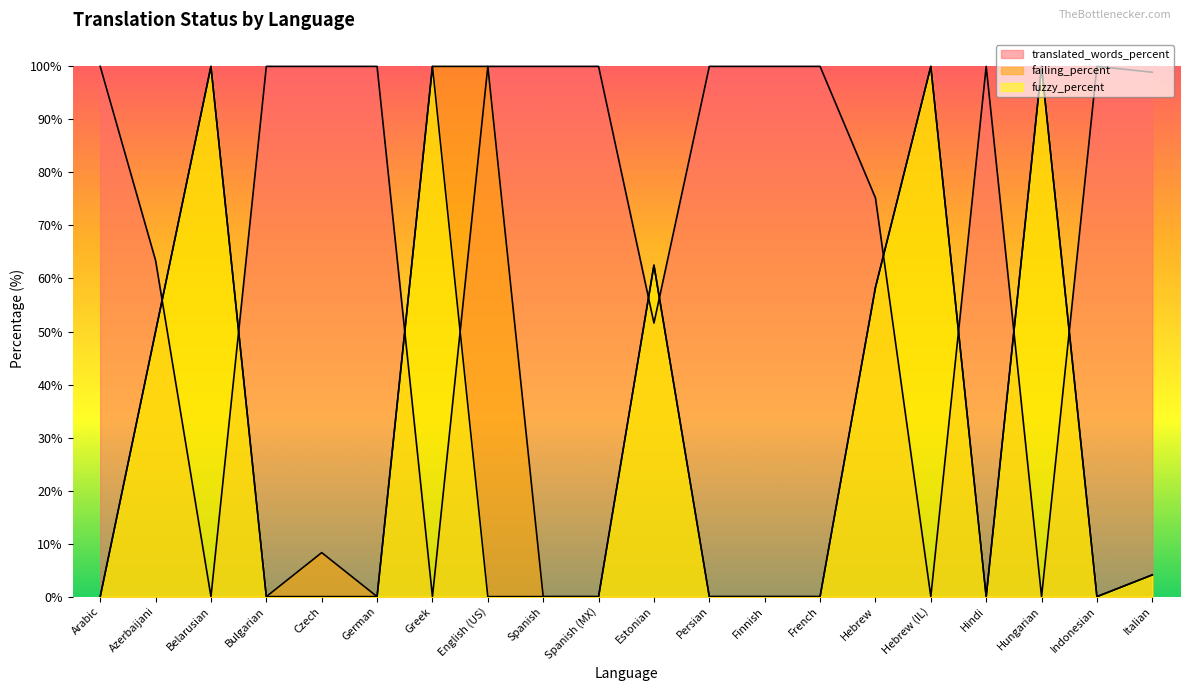

At which label does failing_percent reach its peak?

Belarusian